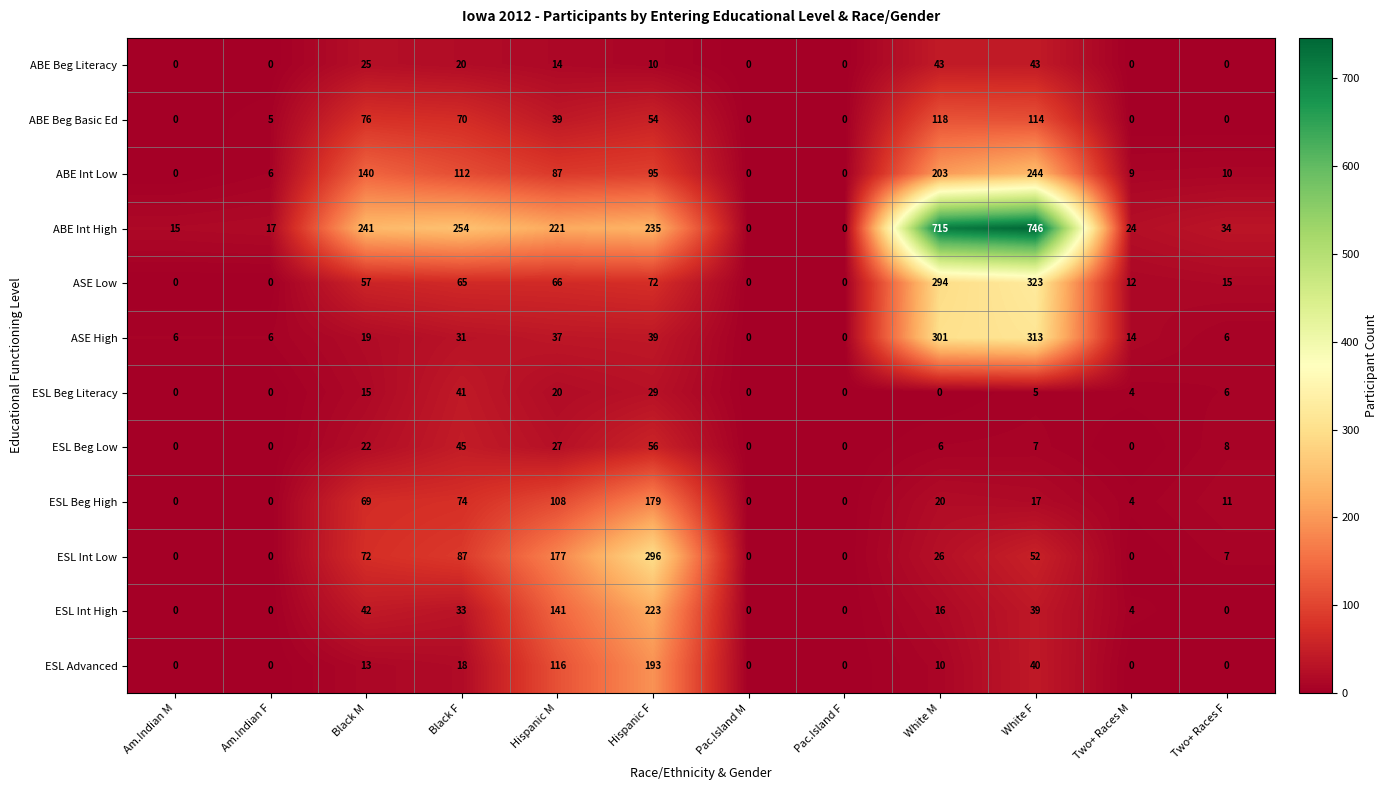

What is the difference between the second highest and minimum values in the ESL Beg High series?

108